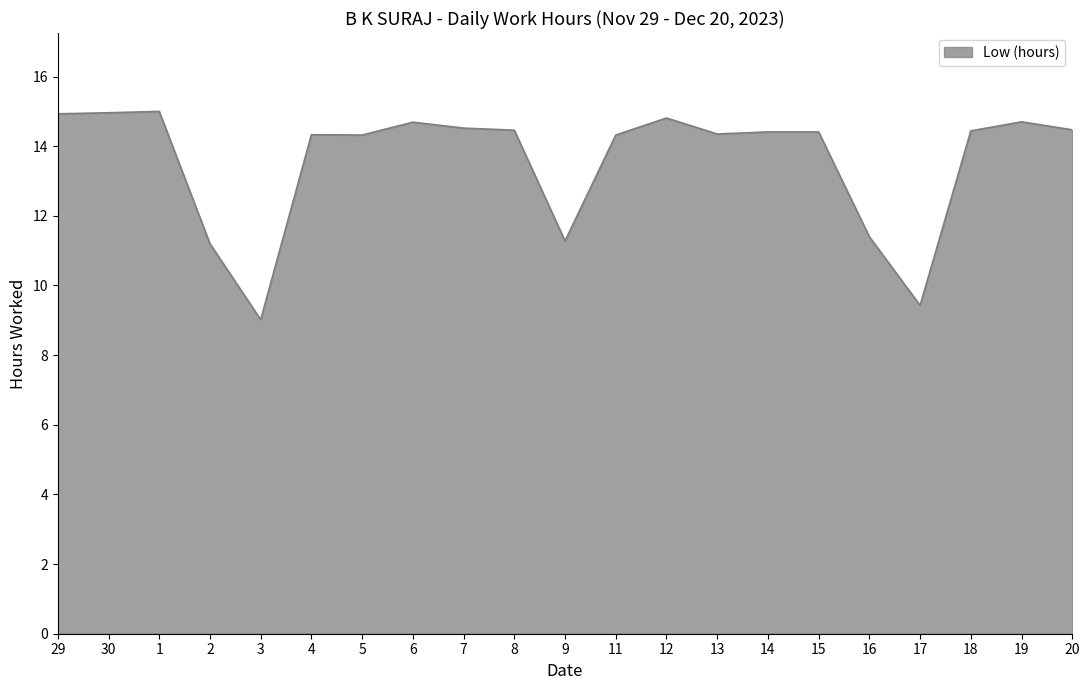

Is it true that the value at 20 is 14.5?

True